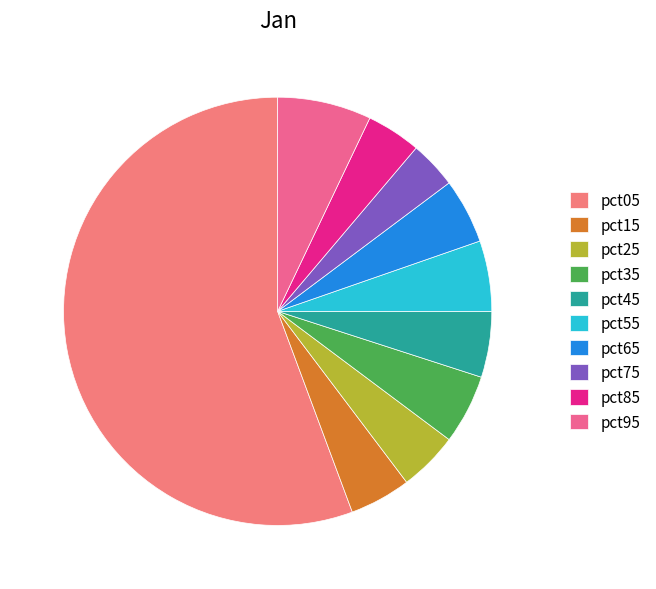

Which slice is the largest?

pct05